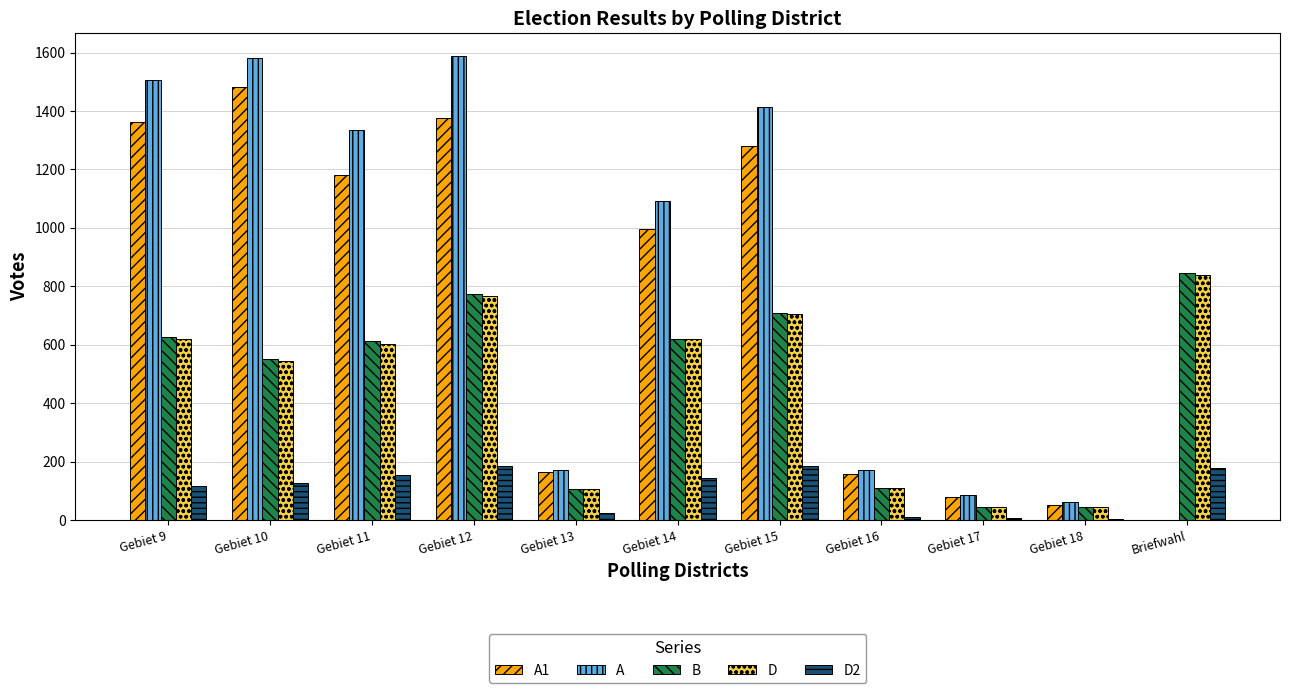

At which category is the sum across all series the highest?

Gebiet 12